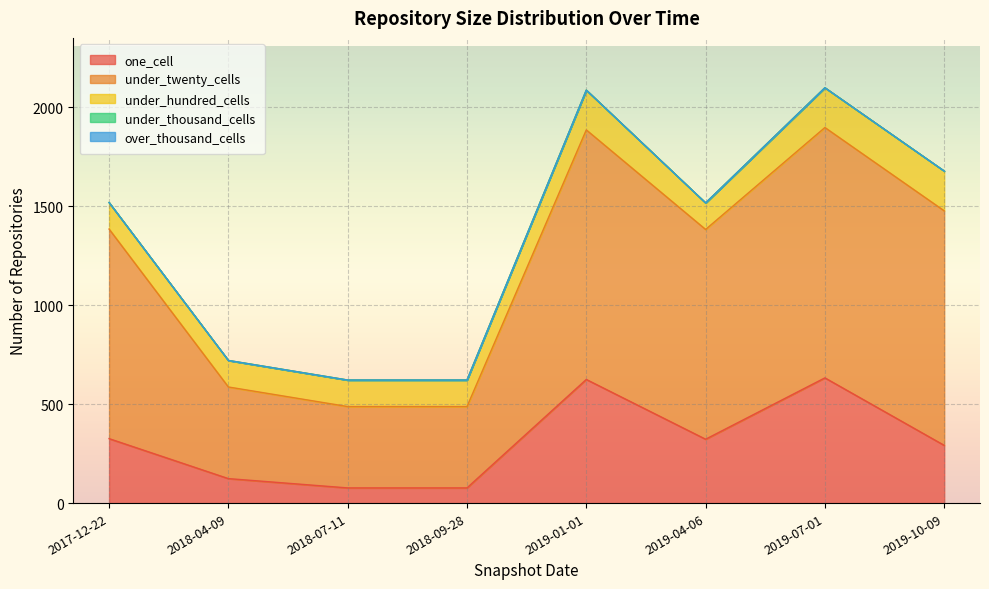

What is the label of the 4th point from the right?

2019-01-01